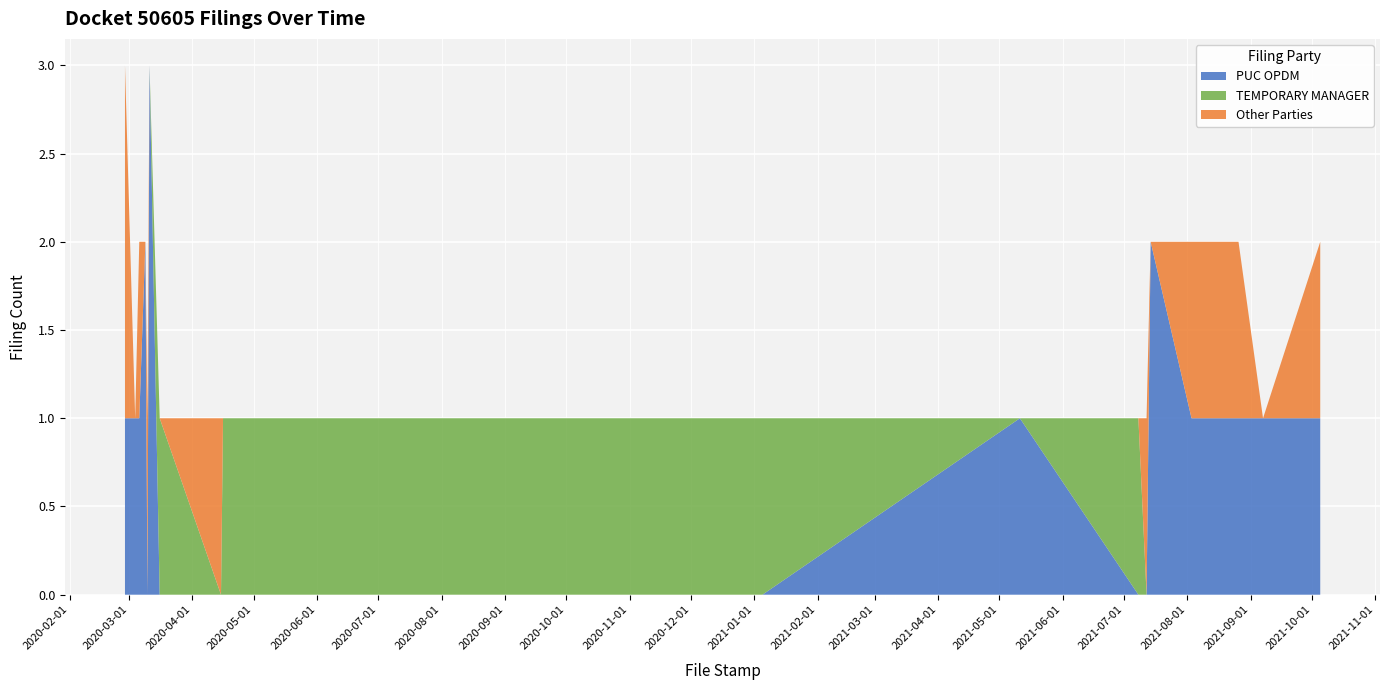

What are all the series names shown in the legend?

PUC OPDM, TEMPORARY MANAGER, Other Parties